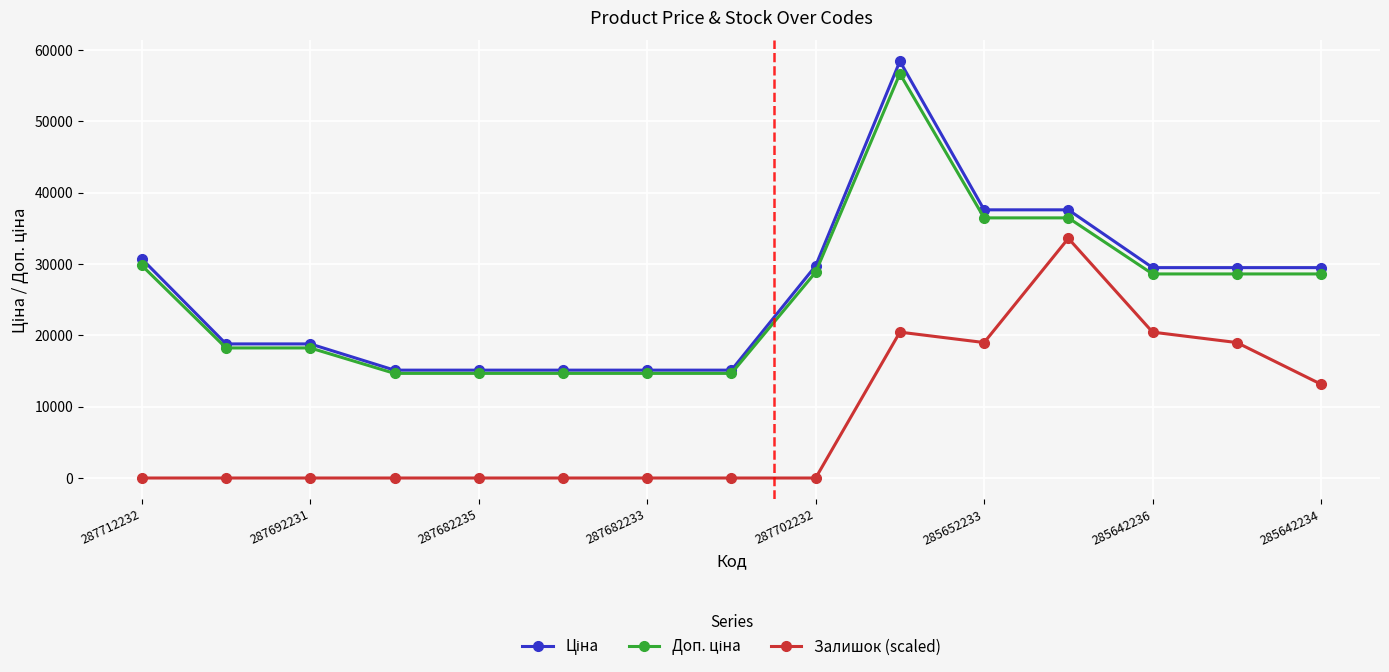

At how many categories does at least one series exceed 5932?

15